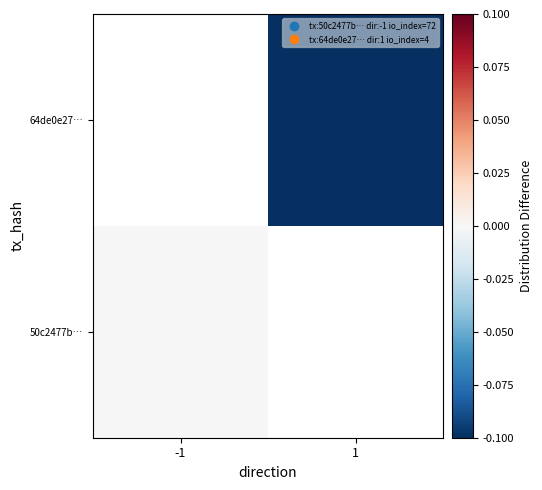

Which series has the widest spread of values?

50c2477b…